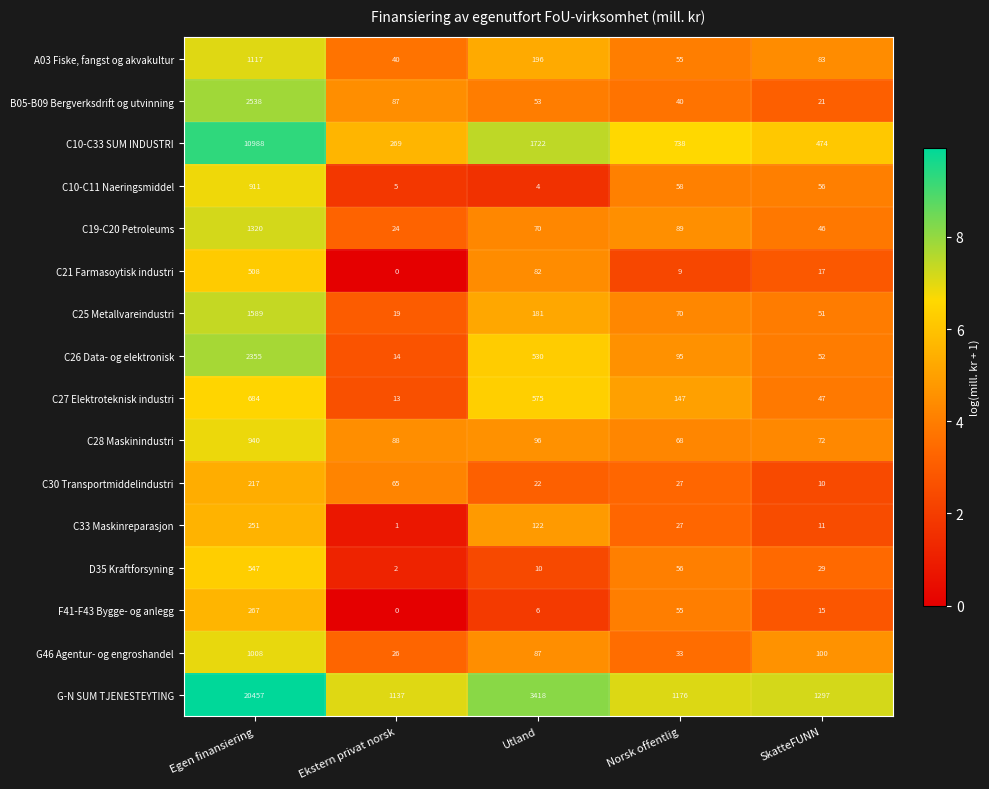

What is the difference between the maximum and second lowest values in the C21 Farmasoytisk industri series?

499